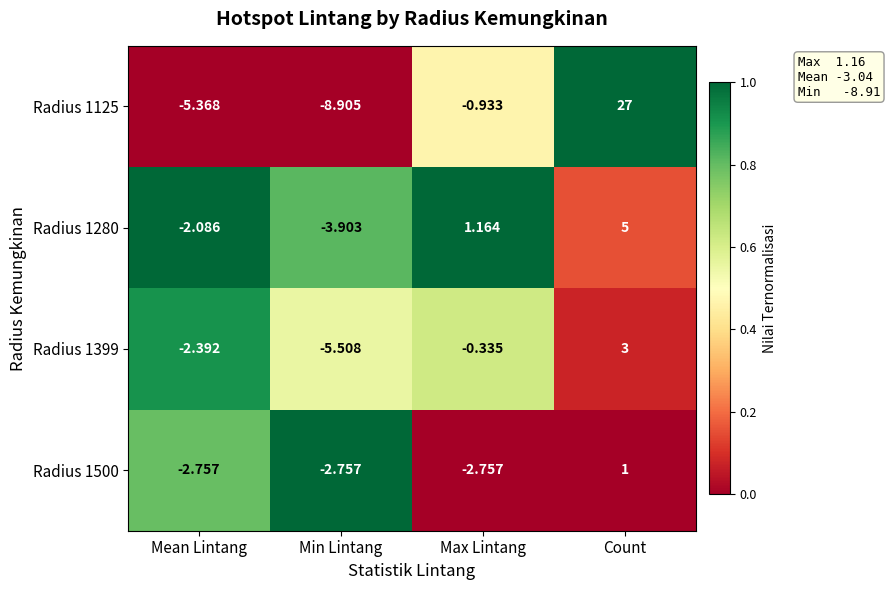

Which label corresponds to the largest value in the chart?

Count